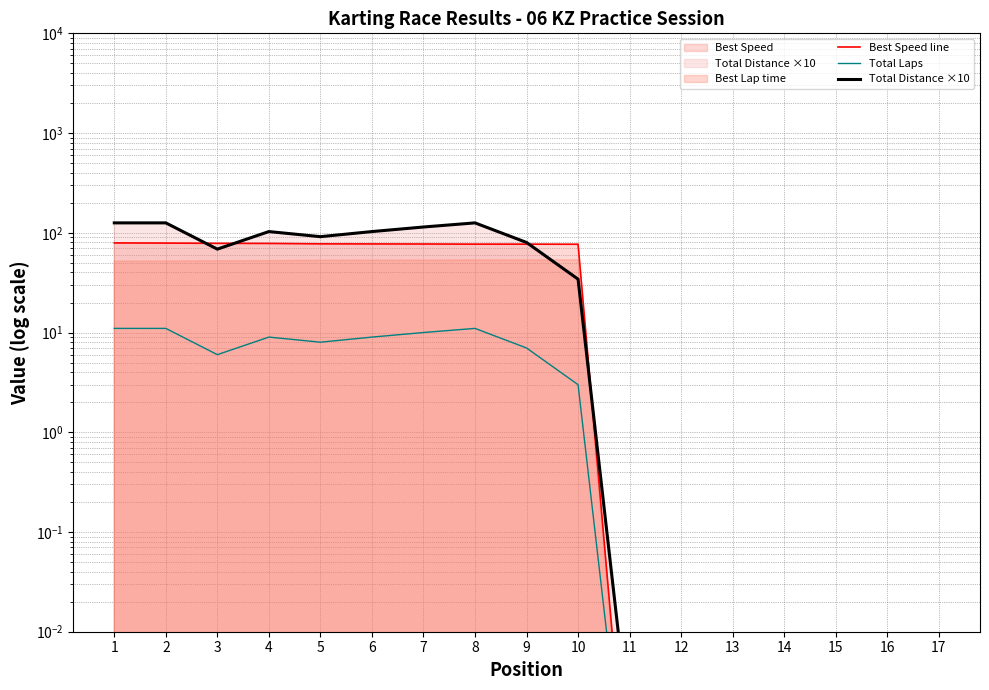

What is the value of the Best Speed line point at the 8th from the left?

76.9